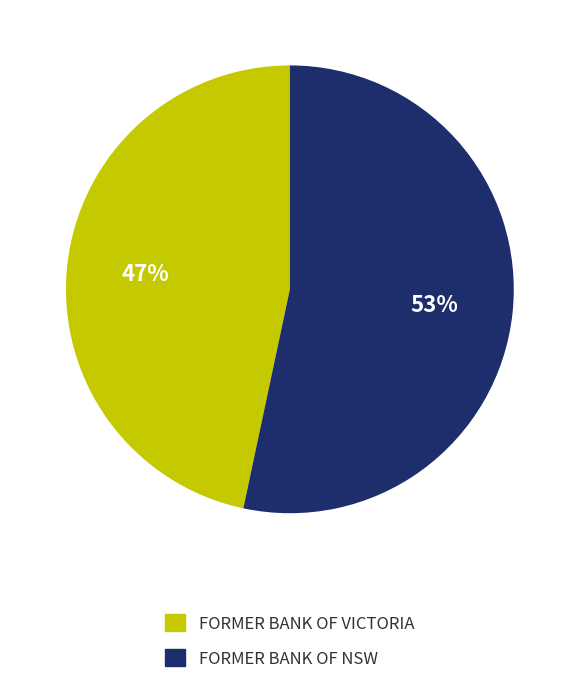

Does FORMER BANK OF VICTORIA represent more than half of the total?

No